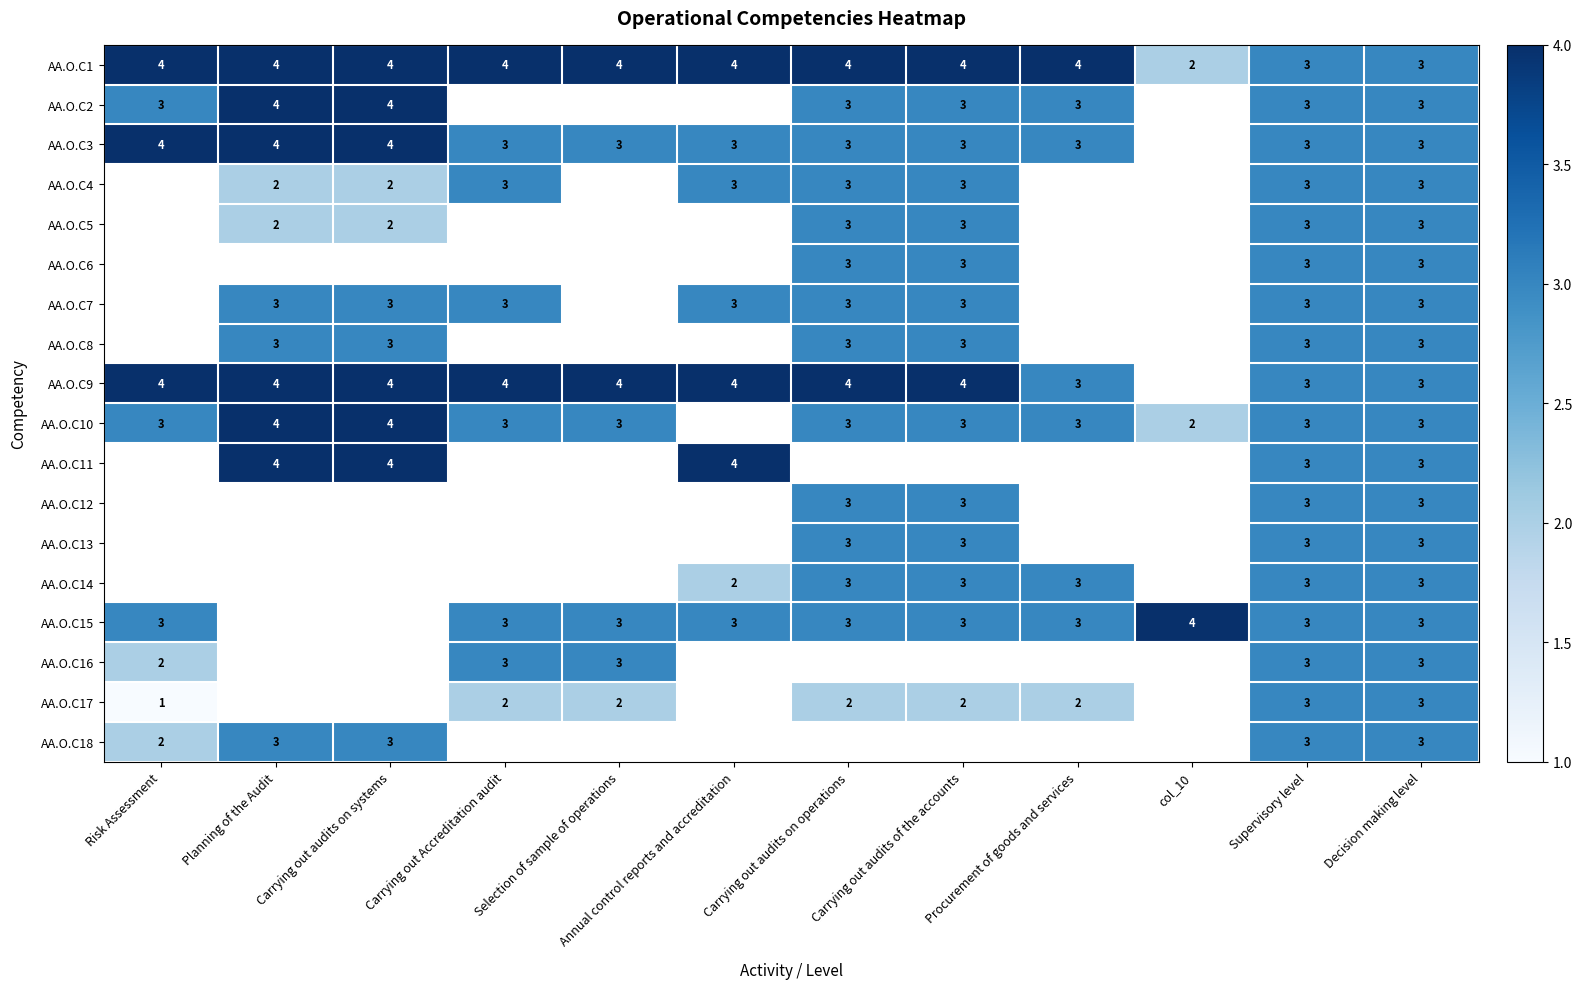

At which label does AA.O.C1 reach its minimum?

col_10